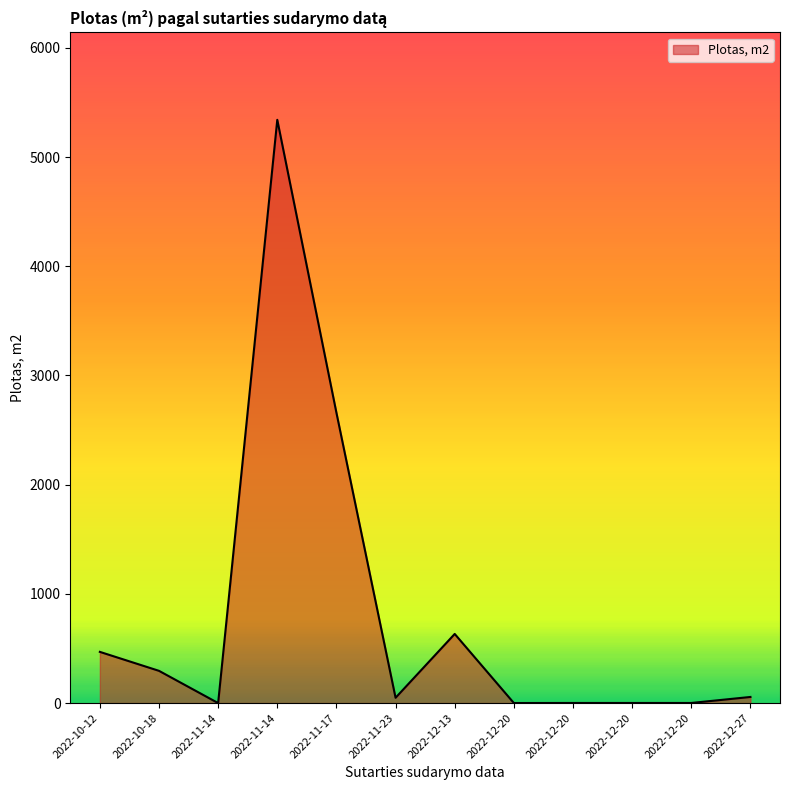

Read the value at 2022-11-17.

2658.7